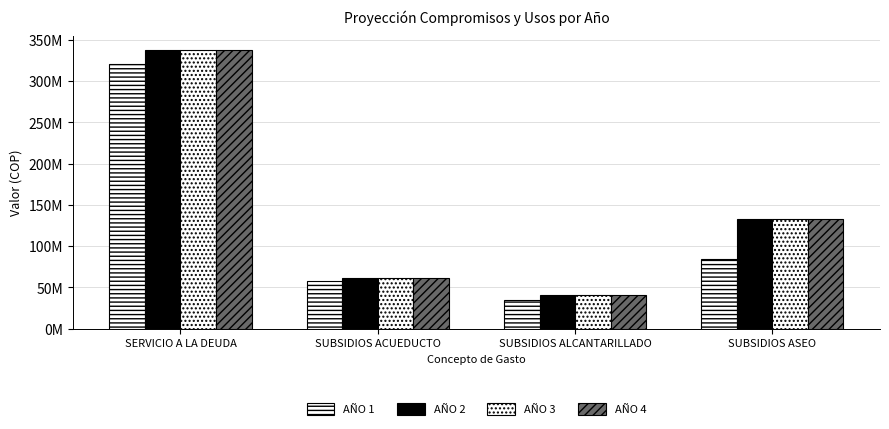

Where does the AÑO 2 series first go above 133000000?

SERVICIO A LA DEUDA